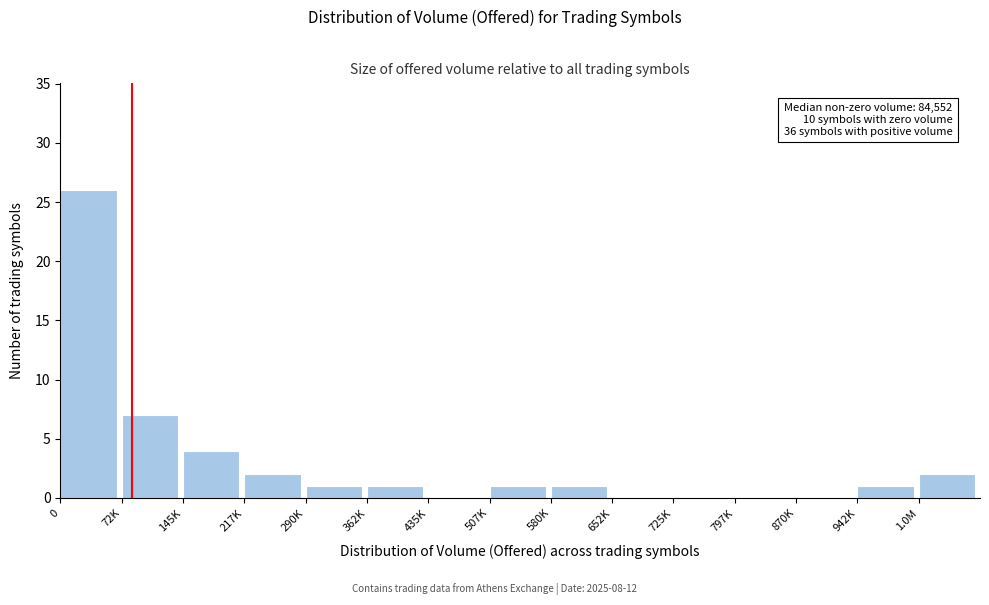

Reading left to right, list all the values displayed in this chart.

0=26	72K=7	145K=4	217K=2	290K=1	362K=1	435K=0	507K=1	580K=1	652K=0	725K=0	797K=0	870K=0	942K=1	1.0M=2